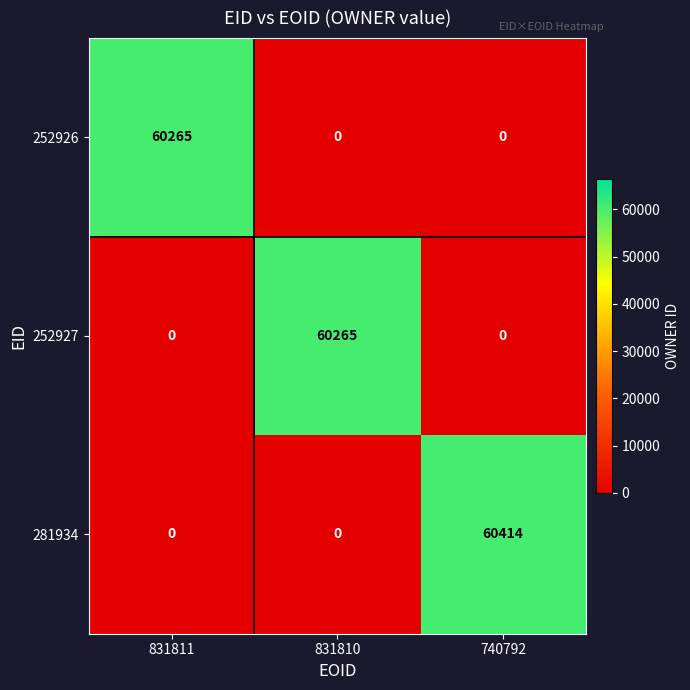

Reading right to left, extract all data points from this chart.

252926: 0	0	60265
252927: 0	60265	0
281934: 60414	0	0